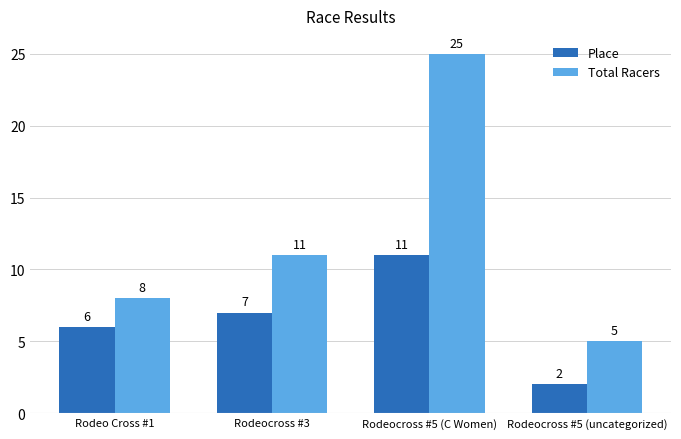

Reading left to right, list all the values displayed in this chart.

Place: 6	7	11	2
Total Racers: 8	11	25	5